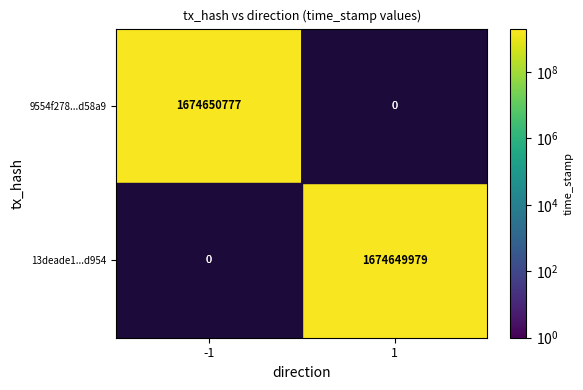

Read the 13deade1...d954 value at 1, to the nearest 100.

1674650000